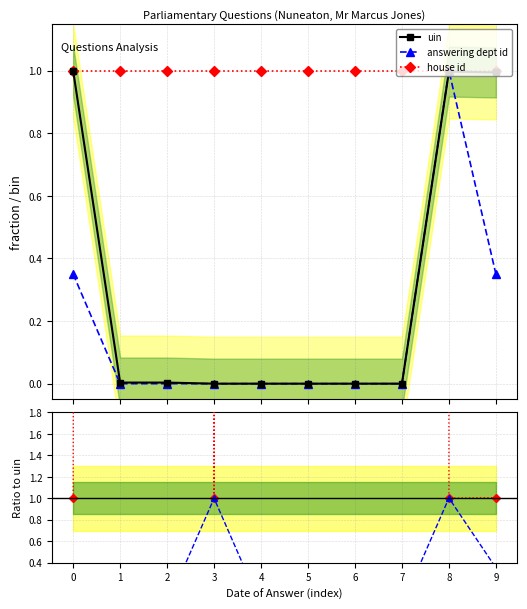

What is the value of the house id point at the 4th from the left?

1.0